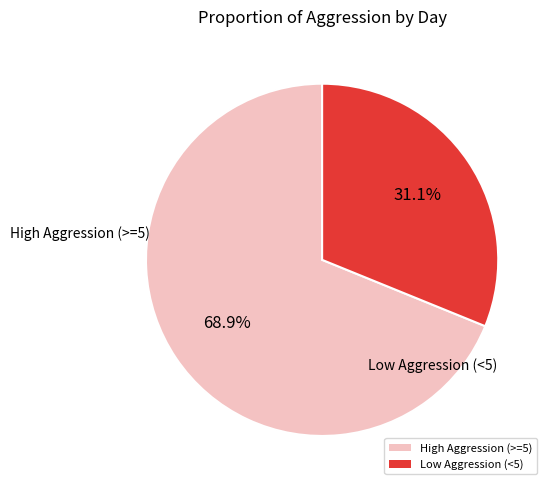

How much of the chart is everything except High Aggression (>=5)?

31.1%